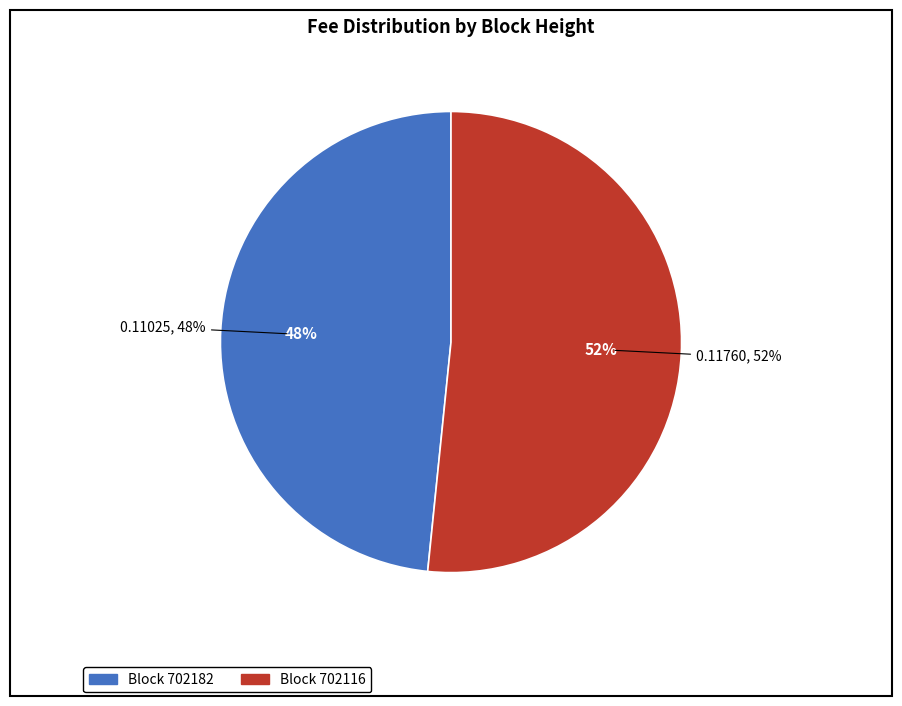

How many segments does this pie chart have?

2